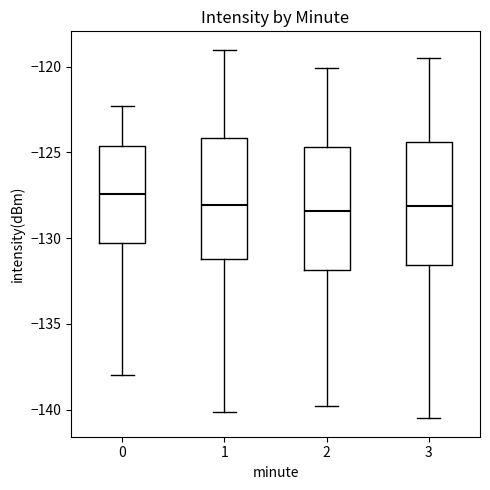

Where does the lower whisker of the box at x = 2 end on the y-axis? The values are not printed on the chart, so give them approximately, as read against the axis.

-140.0